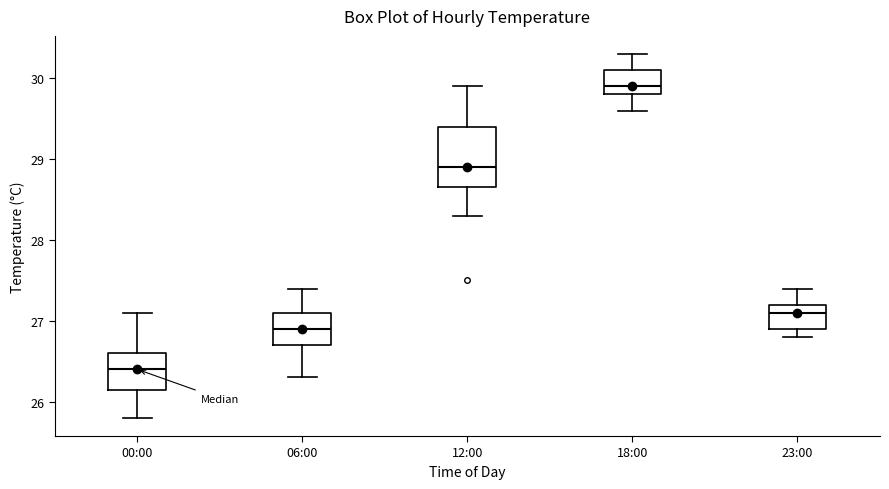

Which box is the tallest, from its lower edge to its upper edge?

12:00